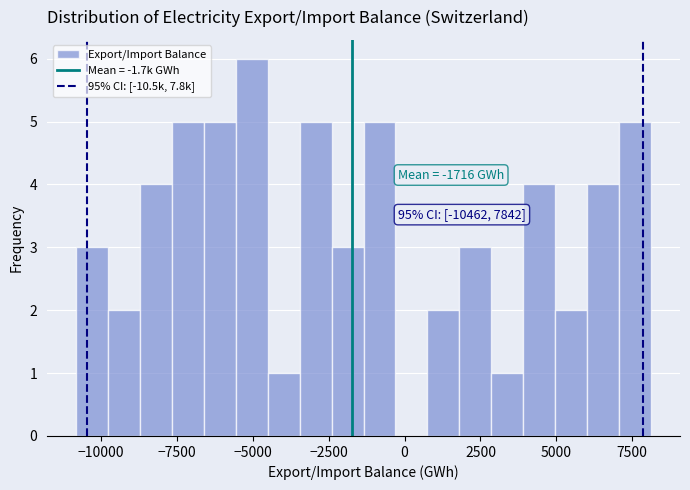

Read against the x-axis, roughly where is the centre of the tallest bar?

-5000